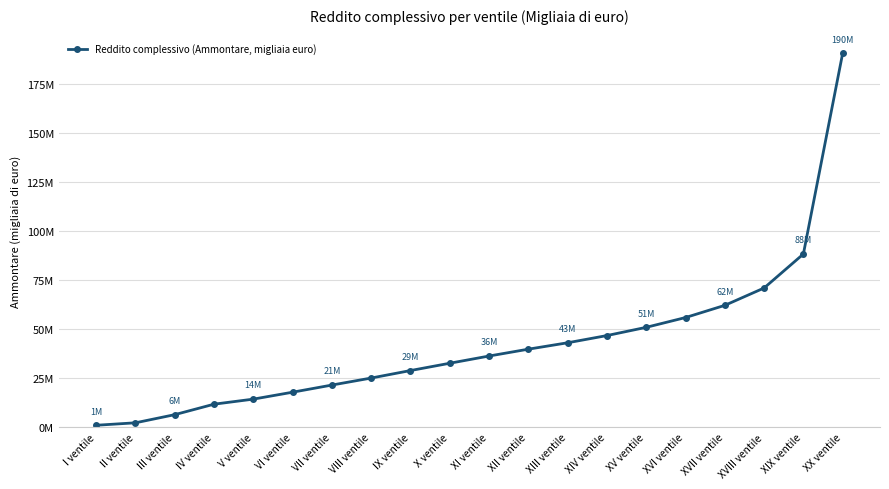

Does the chart have visible grid lines?

Yes